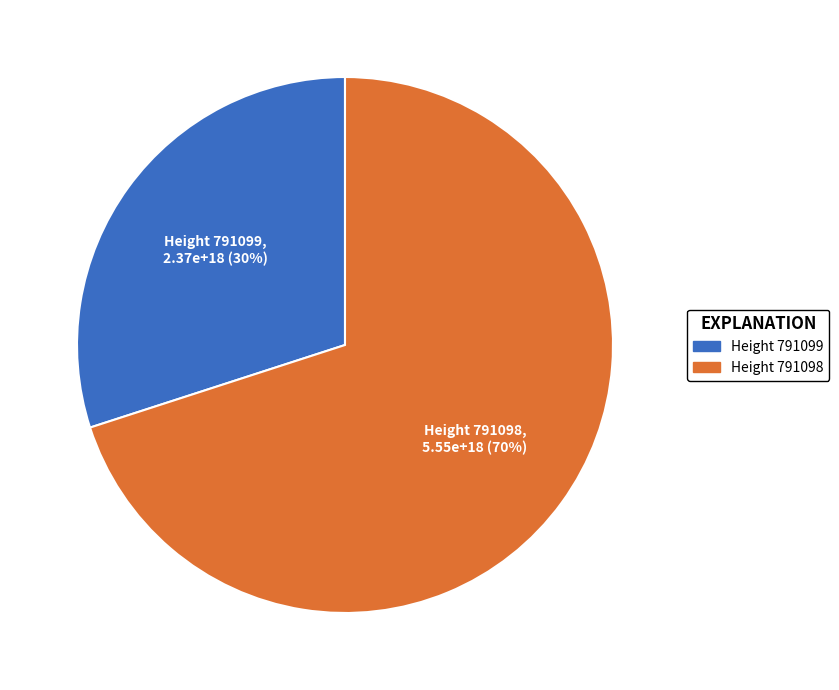

The Height 791099 slice represents 36% of the pie. True or false?

False